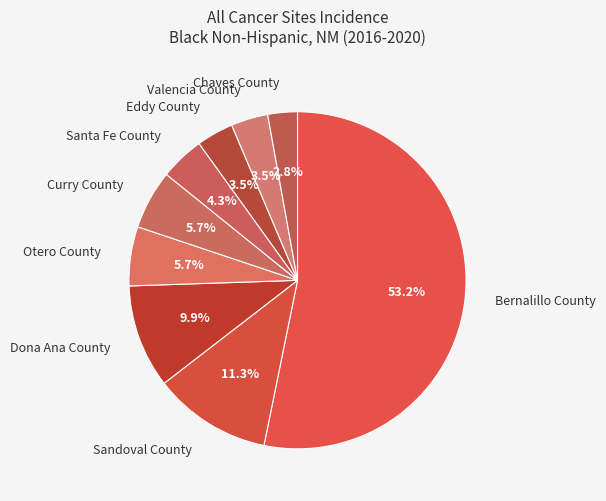

Is there any slice that represents more than half of the pie?

Yes